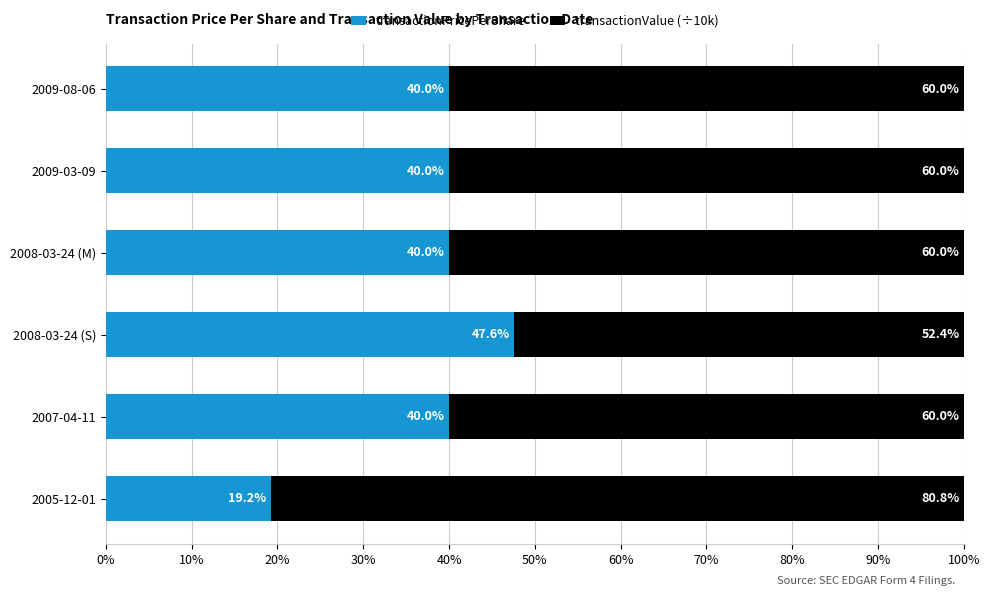

Is it true that transactionPricePerShare equals 22.5 at 2008-03-24 (M)?

False